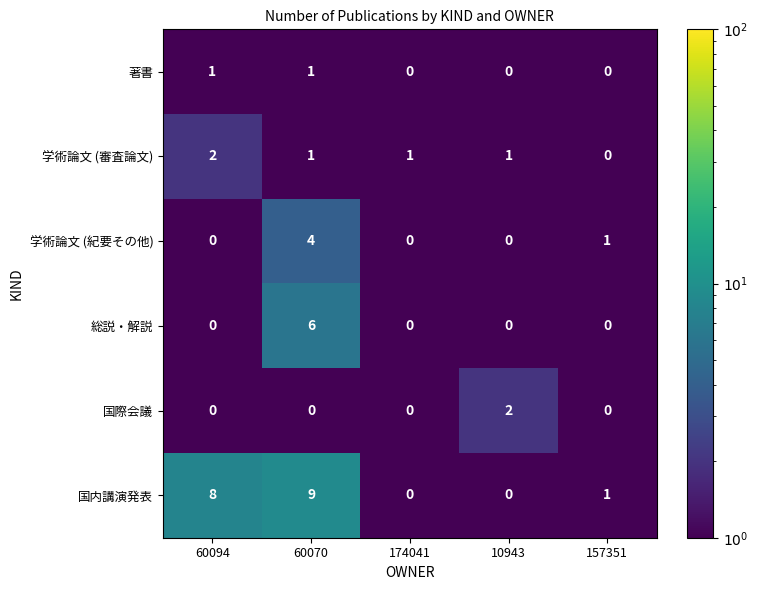

True or false: 学術論文 (審査論文) has a value of 2 at 60094.

True